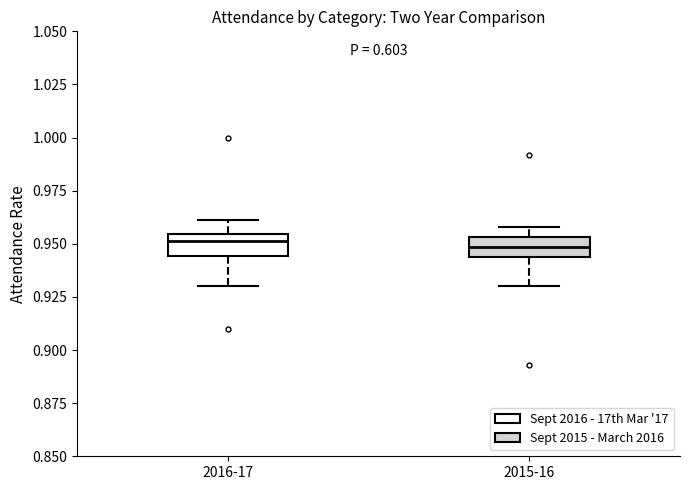

Reading left to right, transcribe this box plot: for each box, give where its median line is, the range the box spans, and where its two whiskers end, as read against the y-axis. The values are not printed on the chart, so give them approximately, as read against the axis.

2016-17: median 0.950, box 0.945 to 0.955, whiskers 0.930 to 0.960
2015-16: median 0.950, box 0.945 to 0.955, whiskers 0.930 to 0.960